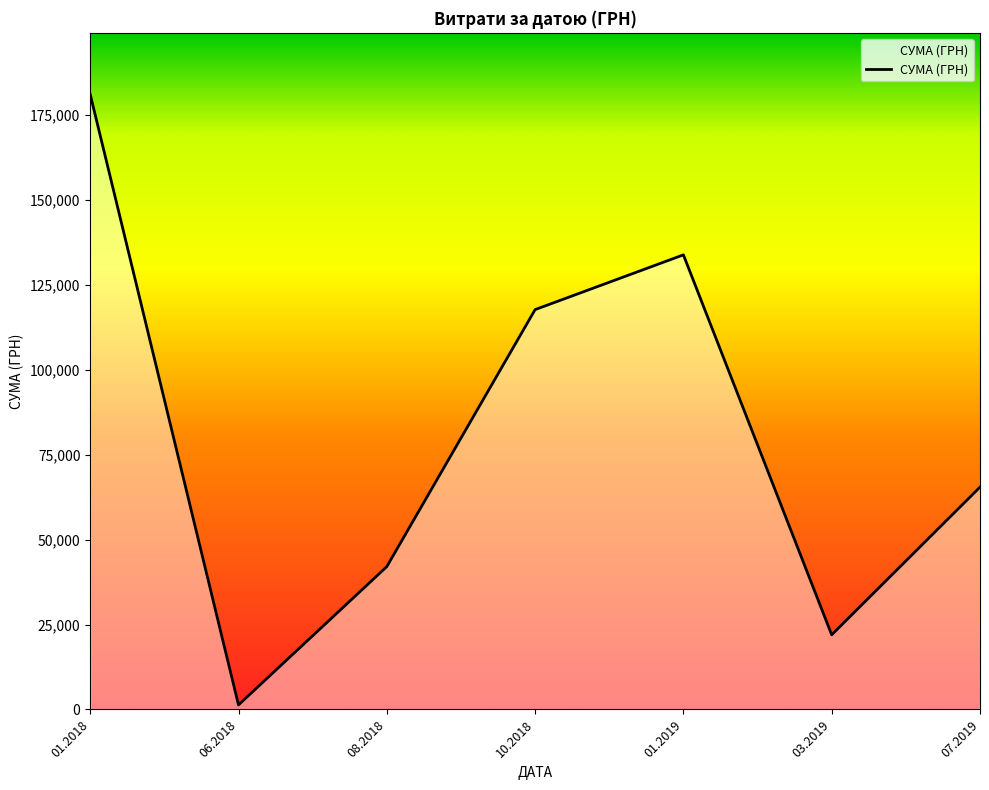

What is the difference between the values at 08.2018 and 01.2018?

139039.4